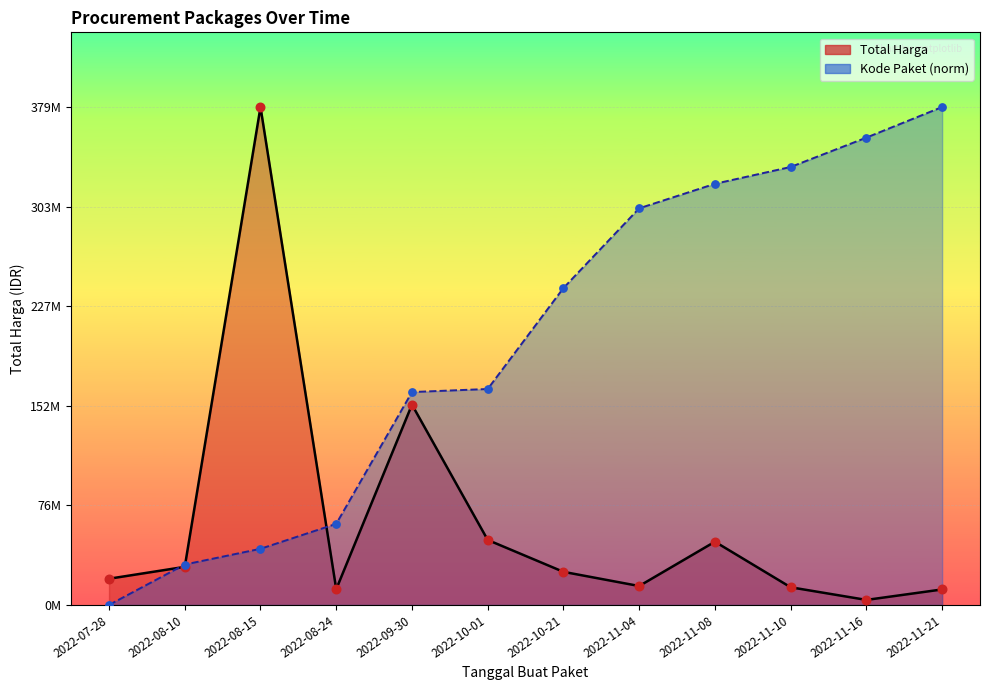

What are all the series names shown in the legend?

Total Harga, Kode Paket